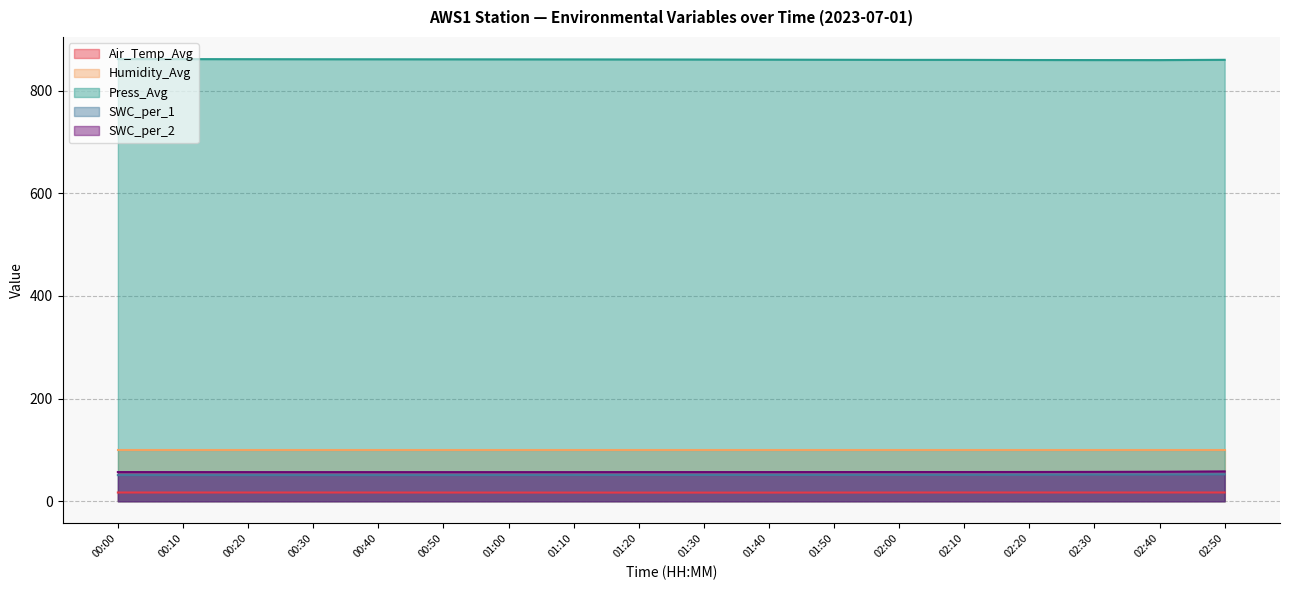

How many series are shown in this chart?

5